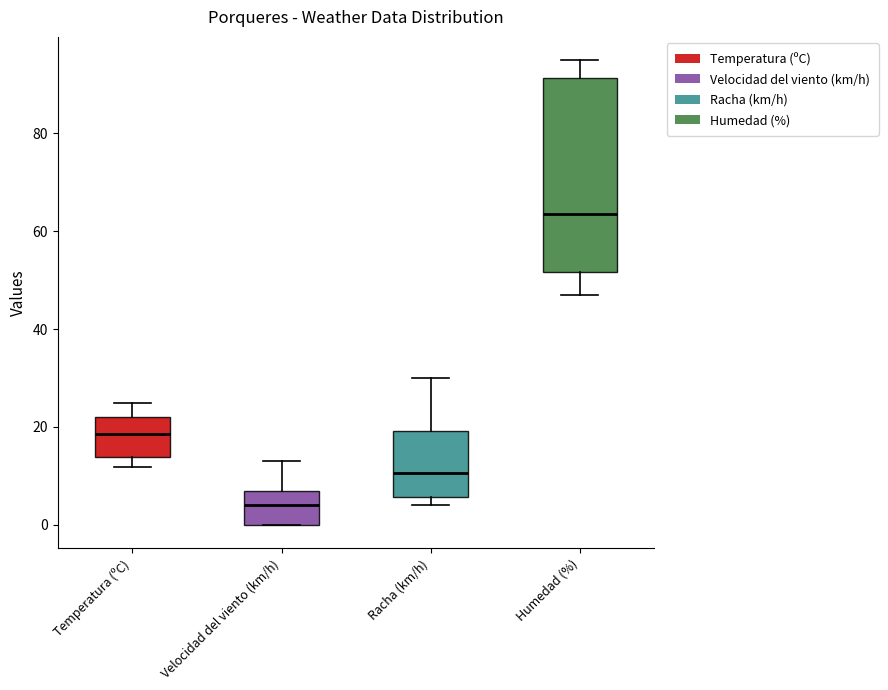

Reading left to right, read every box against the y-axis: the position of its median line, the range the box covers, and the ends of its whiskers. The values are not printed on the chart, so give them approximately, as read against the axis.

Temperatura (ºC): median 18, box 14 to 22, whiskers 12 to 26
Velocidad del viento (km/h): median 4, box 0 to 8, whiskers 0 to 14
Racha (km/h): median 10, box 6 to 20, whiskers 4 to 30
Humedad (%): median 64, box 52 to 92, whiskers 48 to 96